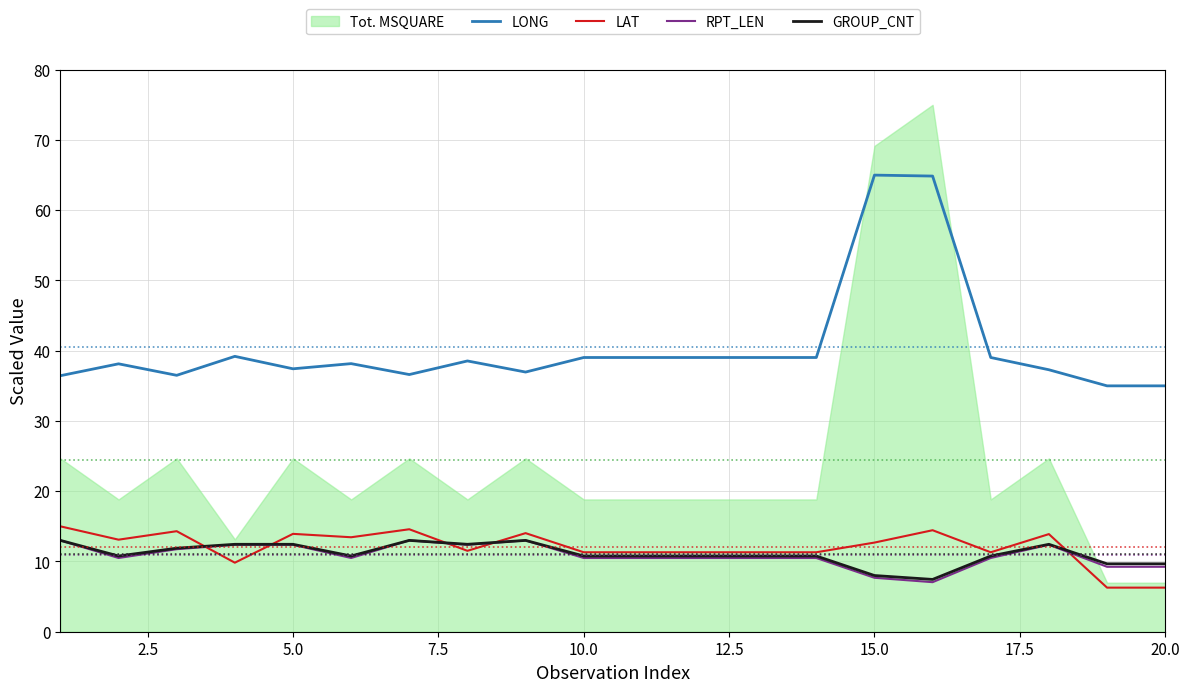

What is the highest value of the RPT_LEN series?

13.0